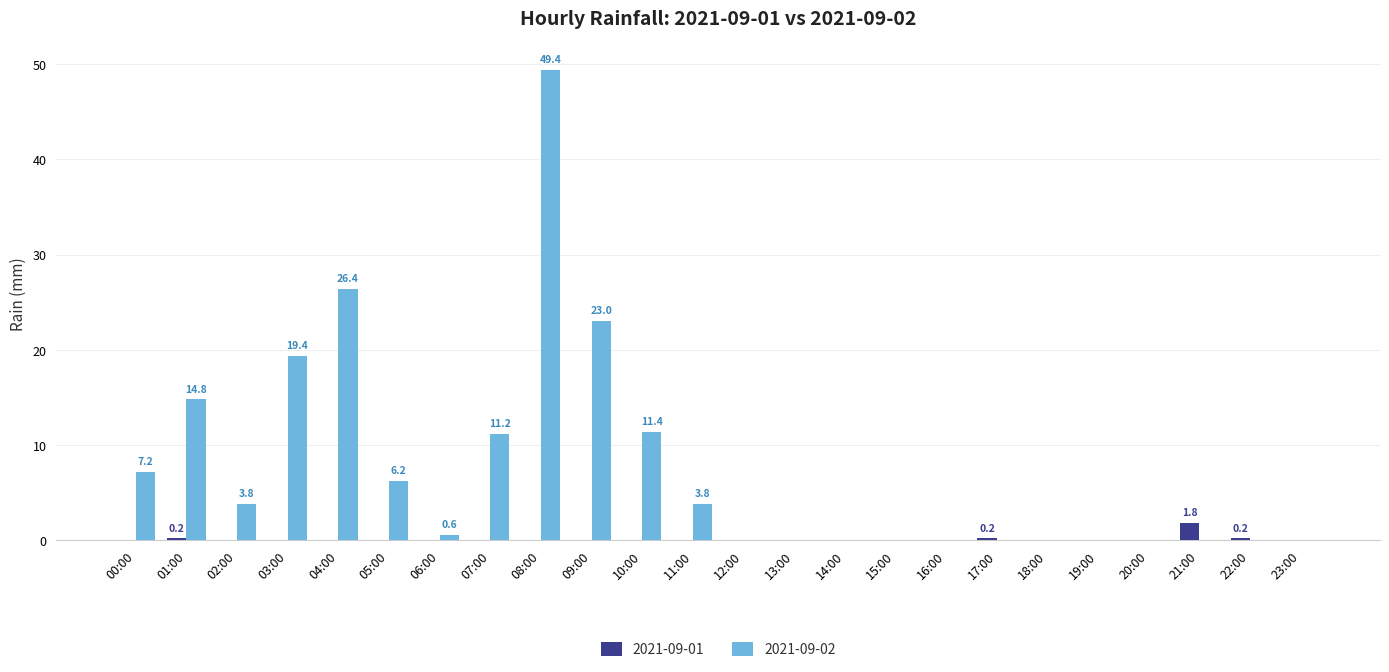

True or false: 2021-09-02 has a value of 0.6 at 06:00.

True